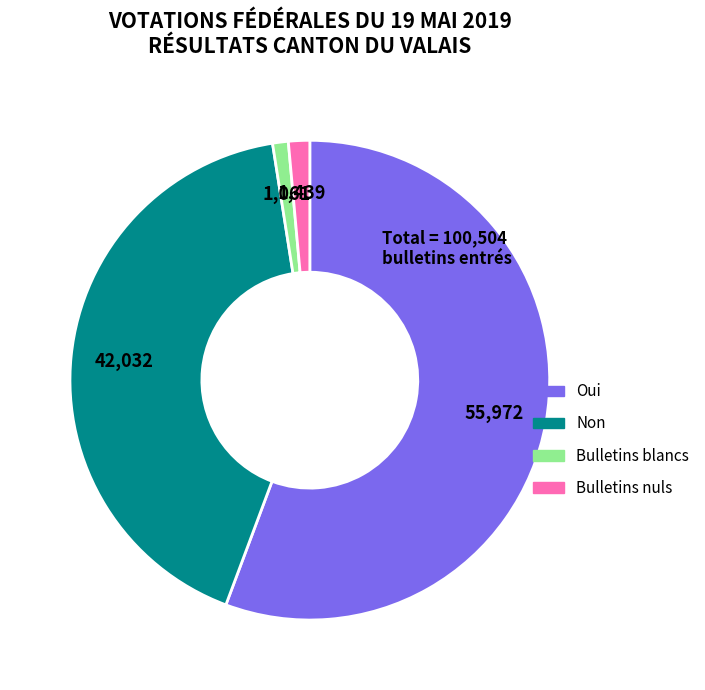

The Oui slice represents 56% of the pie. True or false?

True